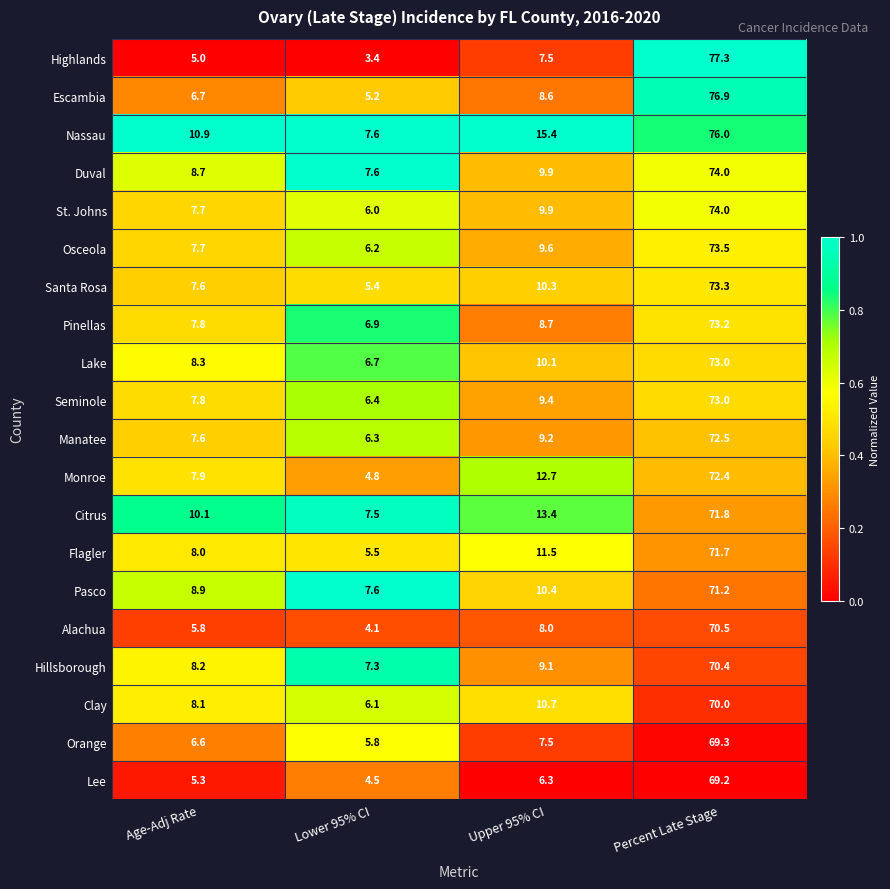

At which label does Osceola reach its peak?

Percent Late Stage